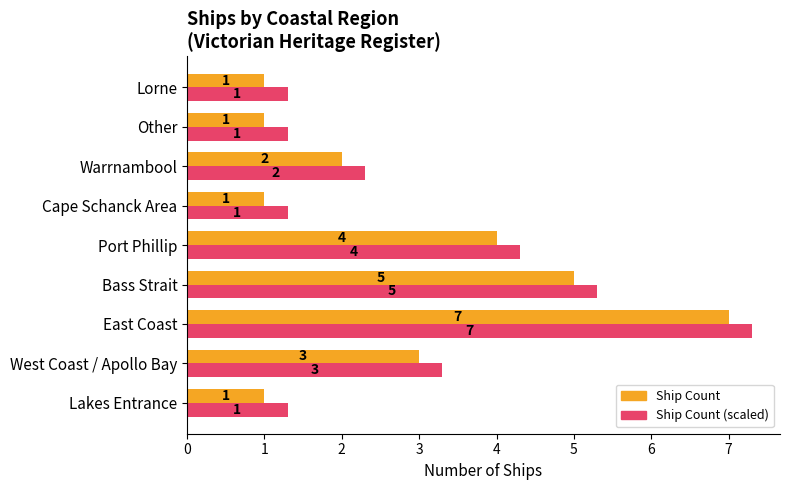

The Ship Count (scaled) series shows 7.3 at East Coast. True or false?

True